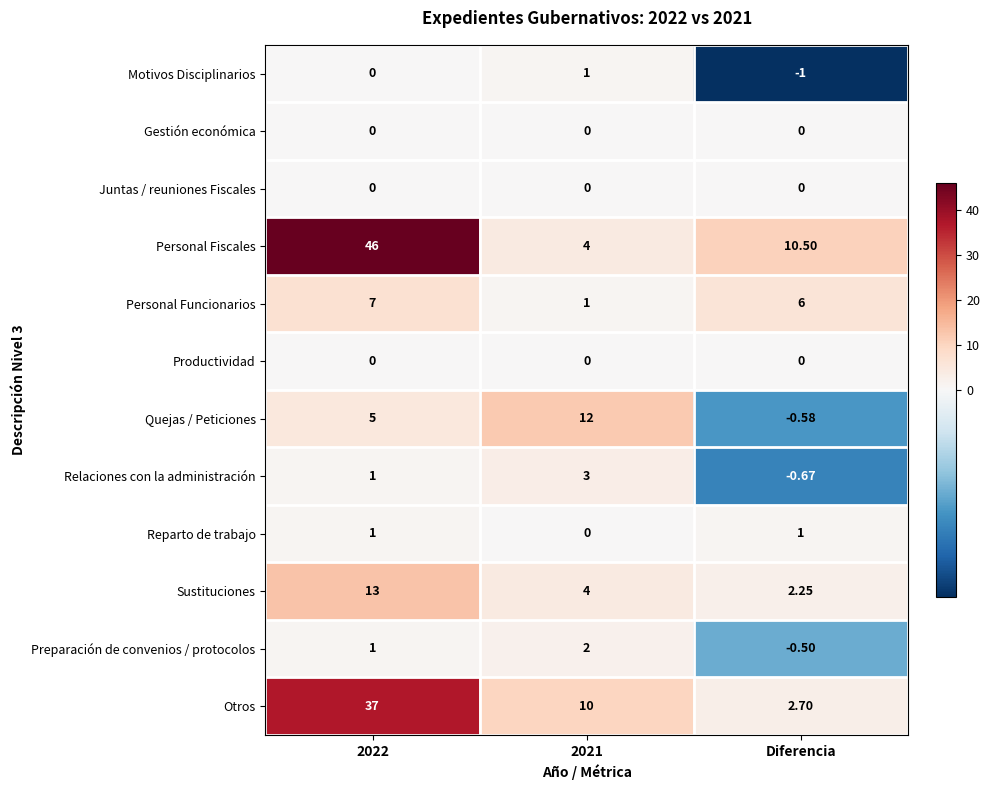

Is the value of Preparación de convenios / protocolos at Diferencia greater than the value of Reparto de trabajo at Diferencia?

No